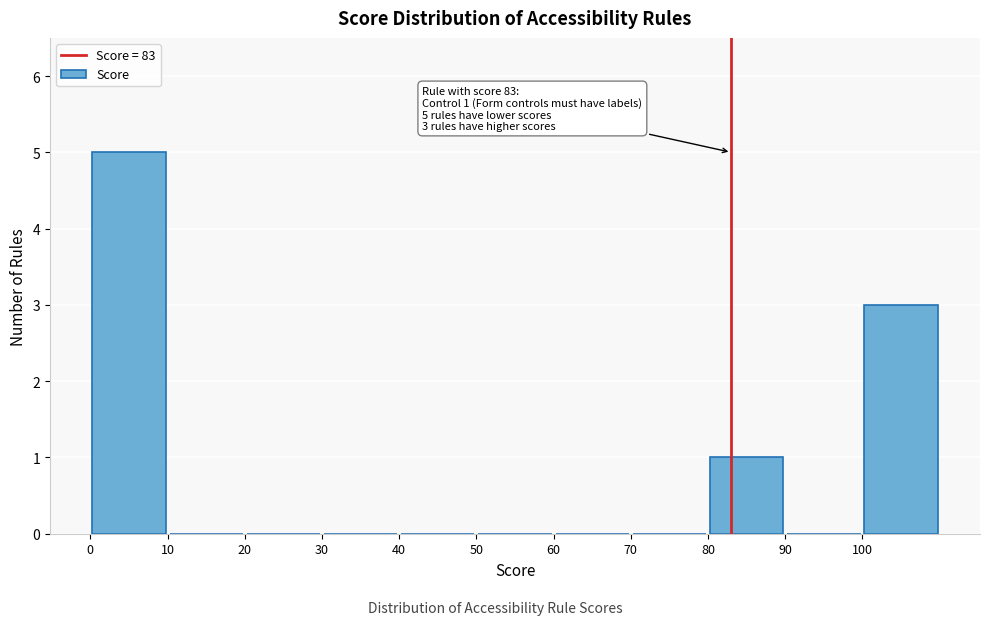

Over which range of the x-axis is the bar tallest?

0 to 10